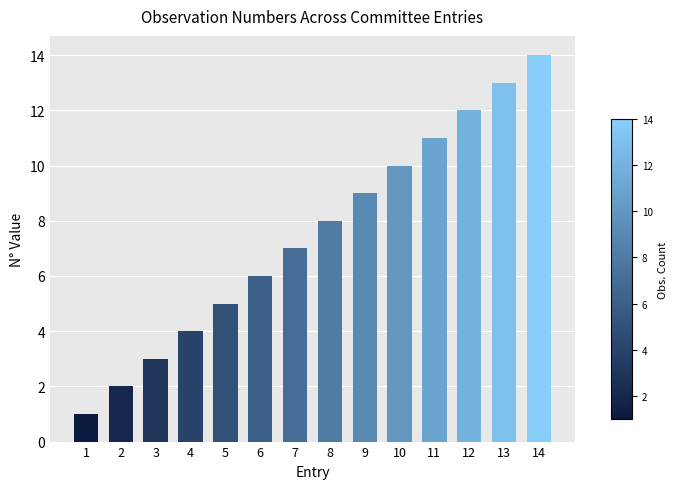

What is the minimum value shown in the chart?

1